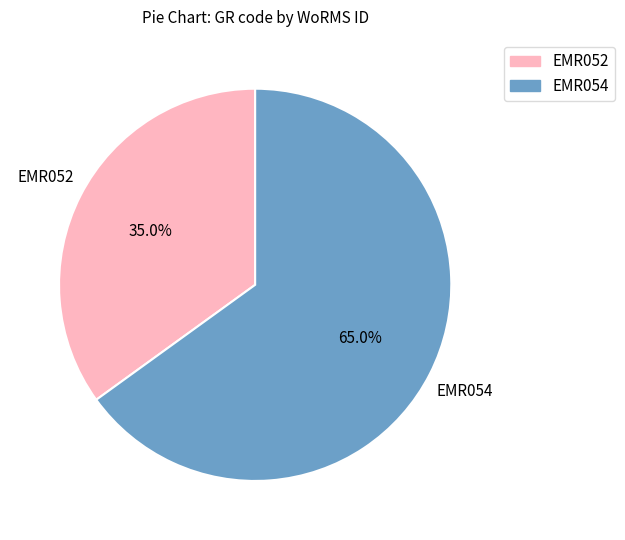

Combined, what portion of the pie is EMR054 and EMR052?

100.0%